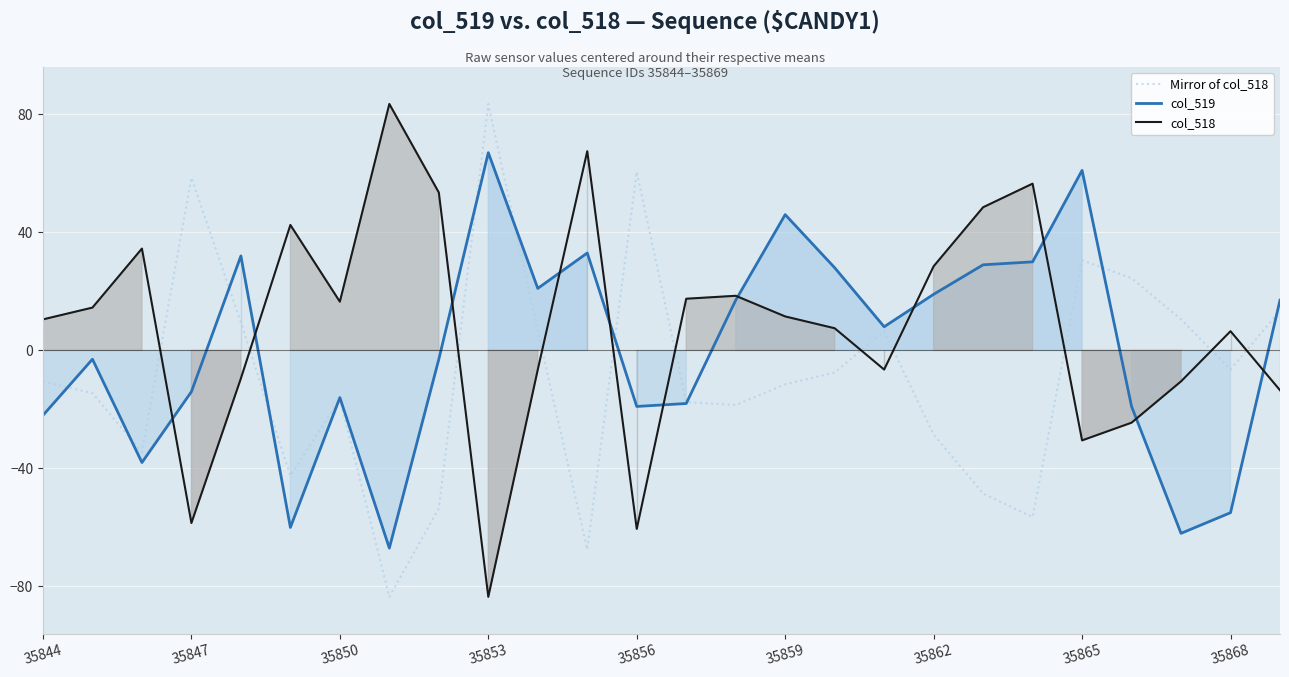

What is the maximum value for col_519?

67.0